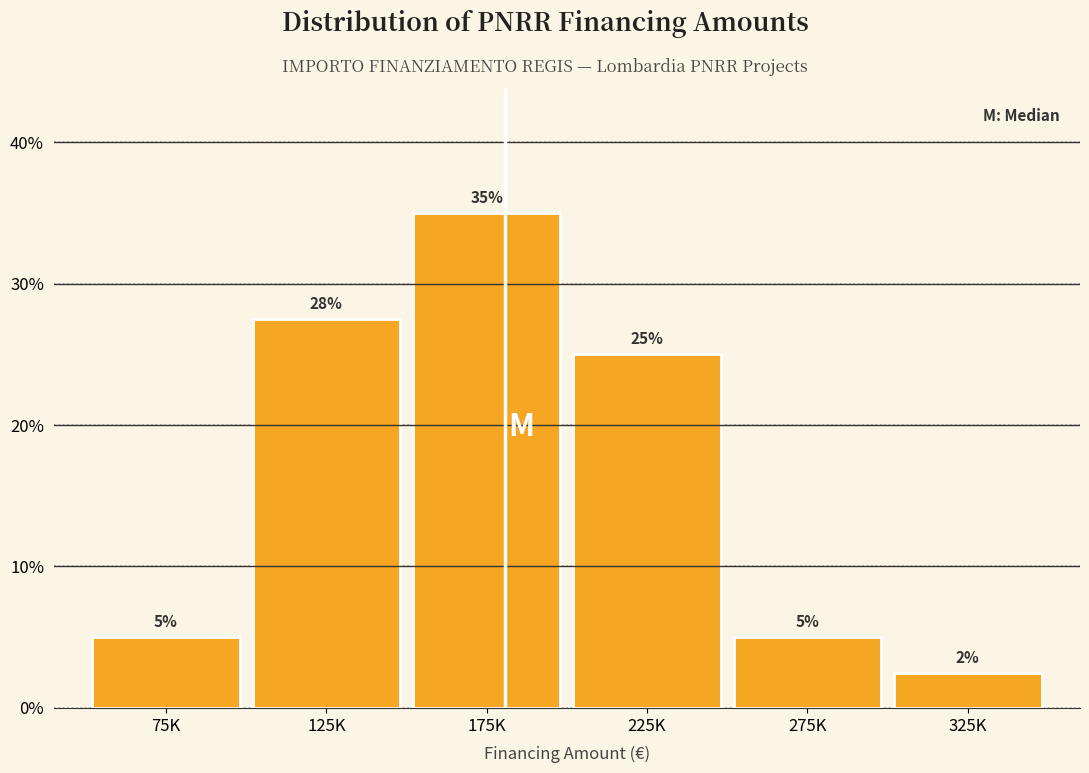

Which label corresponds to the largest value in the chart?

175K